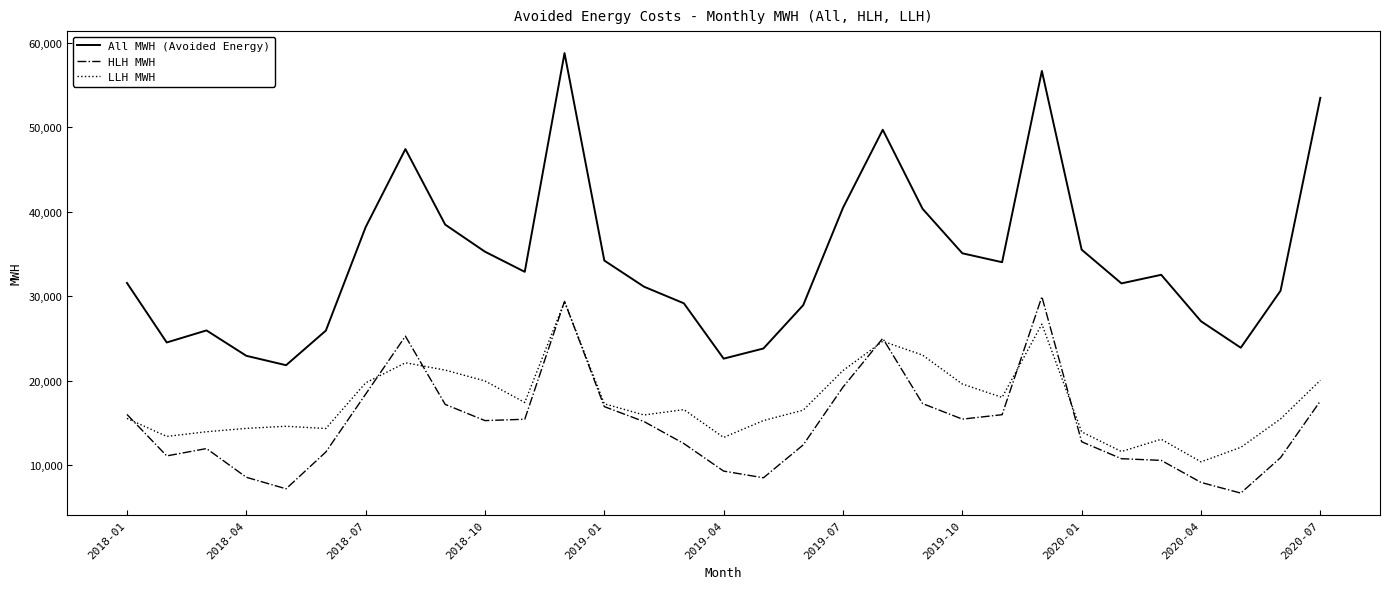

True or false: LLH MWH and All MWH (Avoided Energy) cross at least once.

False